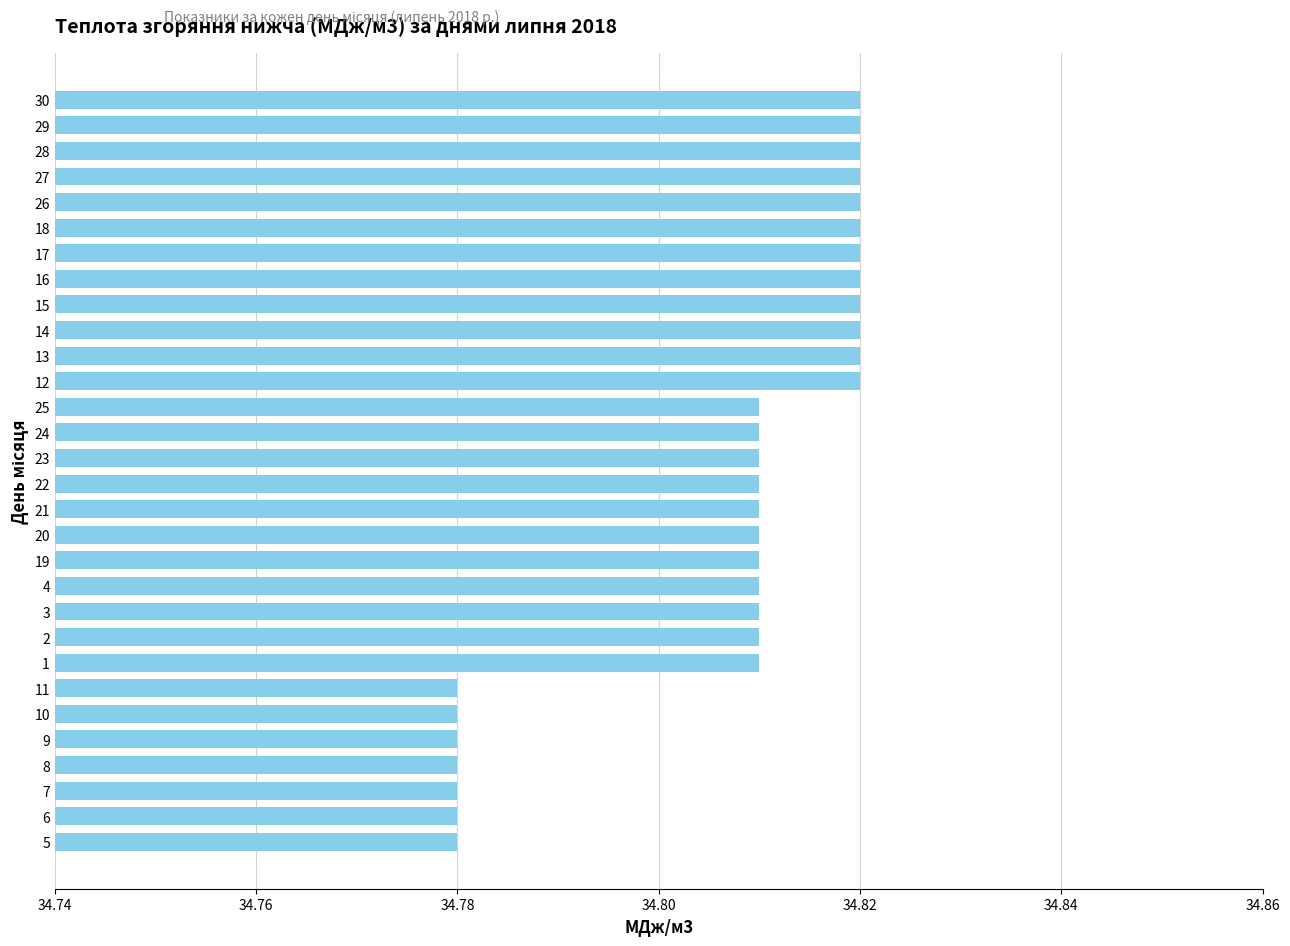

Count the values in the range 34 to 35.

30